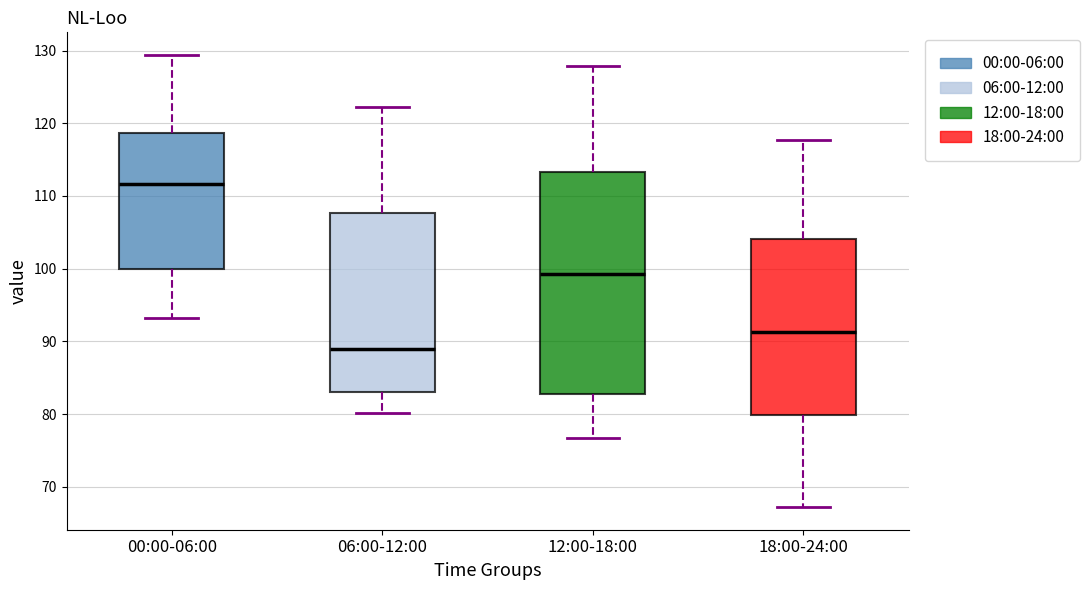

Which box's median line is the highest?

00:00-06:00